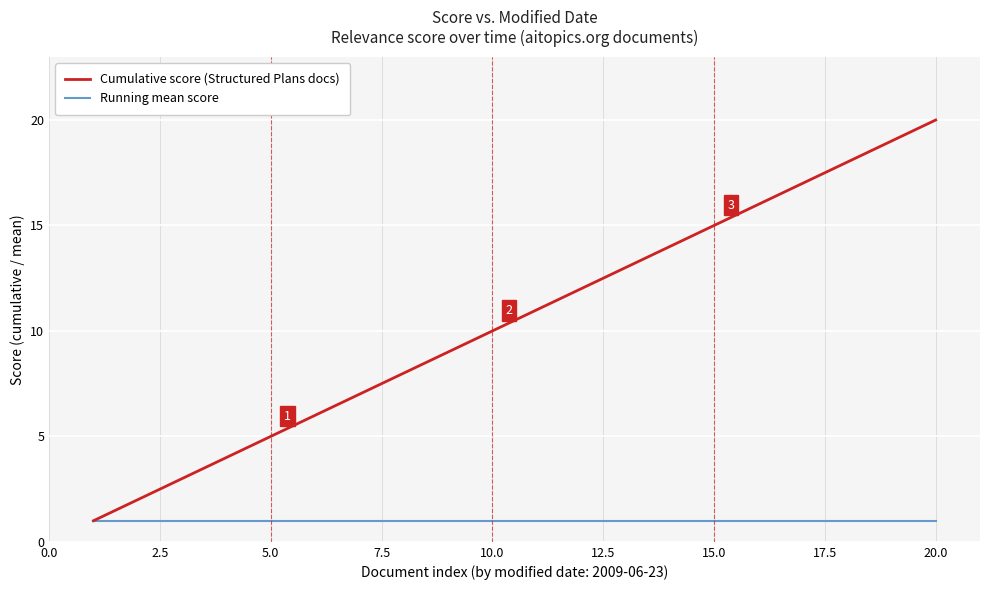

List the series in order of their overall mean, lowest first.

Running mean score, Cumulative score (Structured Plans docs)